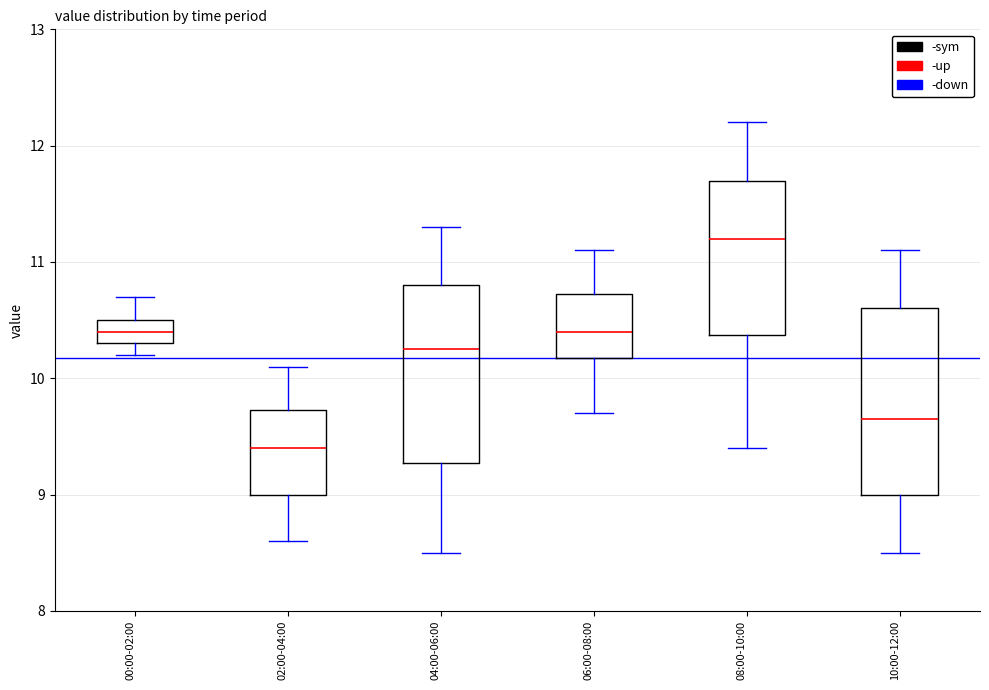

Reading left to right, transcribe this box plot: for each box, give where its median line is, the range the box spans, and where its two whiskers end, as read against the y-axis. The values are not printed on the chart, so give them approximately, as read against the axis.

00:00-02:00: median 10.4, box 10.3 to 10.5, whiskers 10.2 to 10.7
02:00-04:00: median 9.4, box 9.0 to 9.7, whiskers 8.6 to 10.1
04:00-06:00: median 10.3, box 9.3 to 10.8, whiskers 8.5 to 11.3
06:00-08:00: median 10.4, box 10.2 to 10.7, whiskers 9.7 to 11.1
08:00-10:00: median 11.2, box 10.4 to 11.7, whiskers 9.4 to 12.2
10:00-12:00: median 9.7, box 9.0 to 10.6, whiskers 8.5 to 11.1